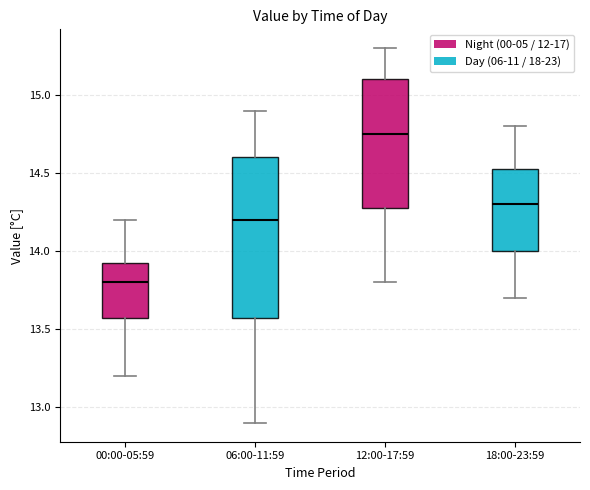

Which box is the tallest, from its lower edge to its upper edge?

06:00-11:59